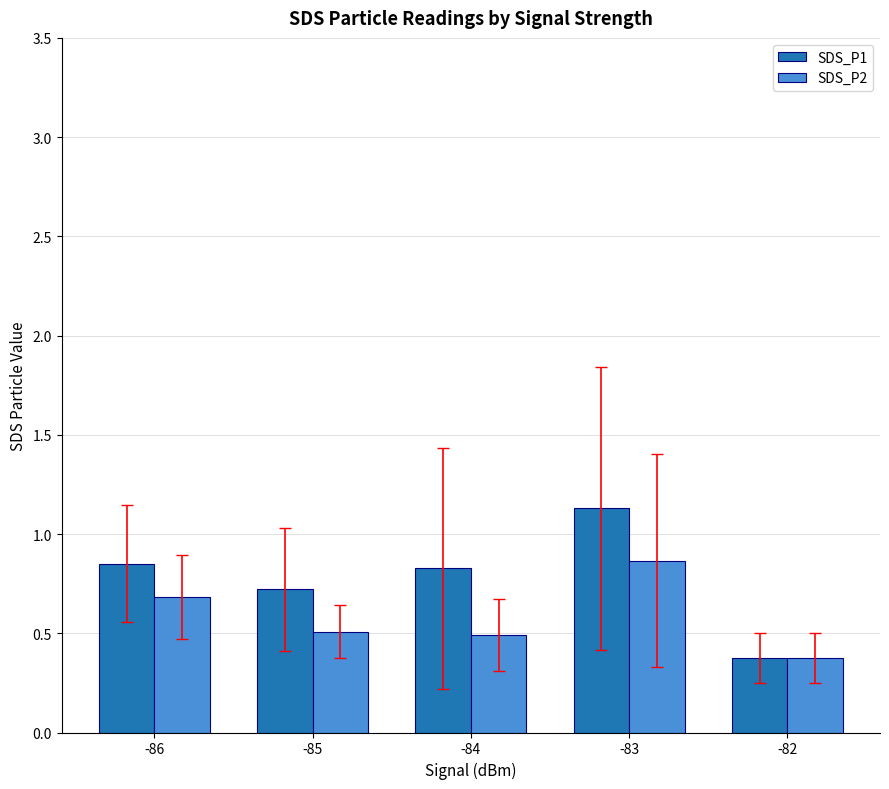

What is the difference between the maximum and second lowest values in the SDS_P2 series?

0.4